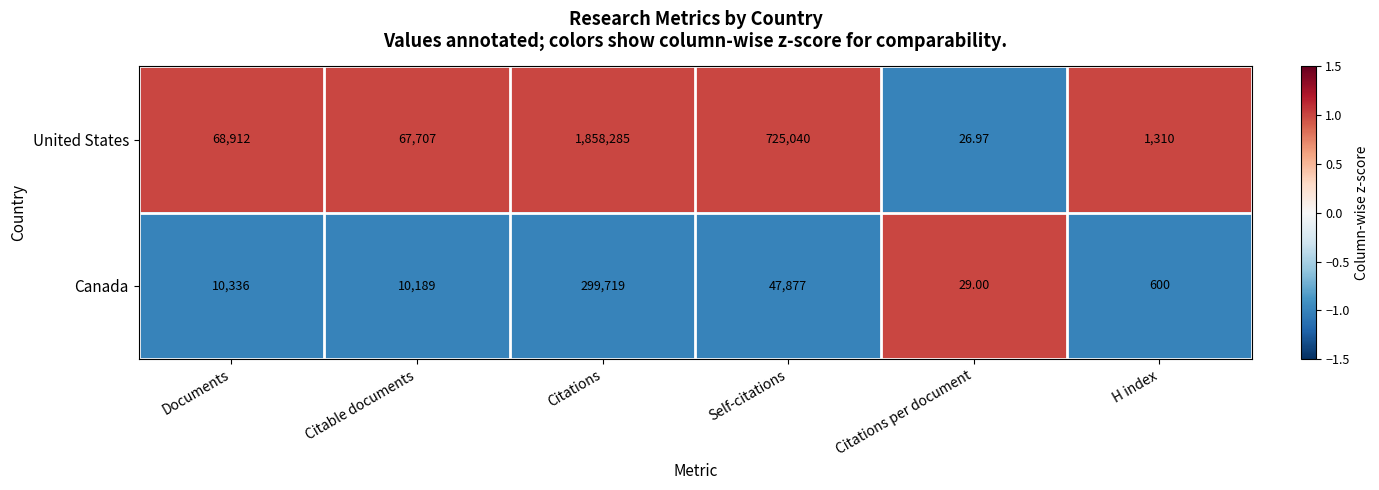

Which series has the largest total across all categories?

United States